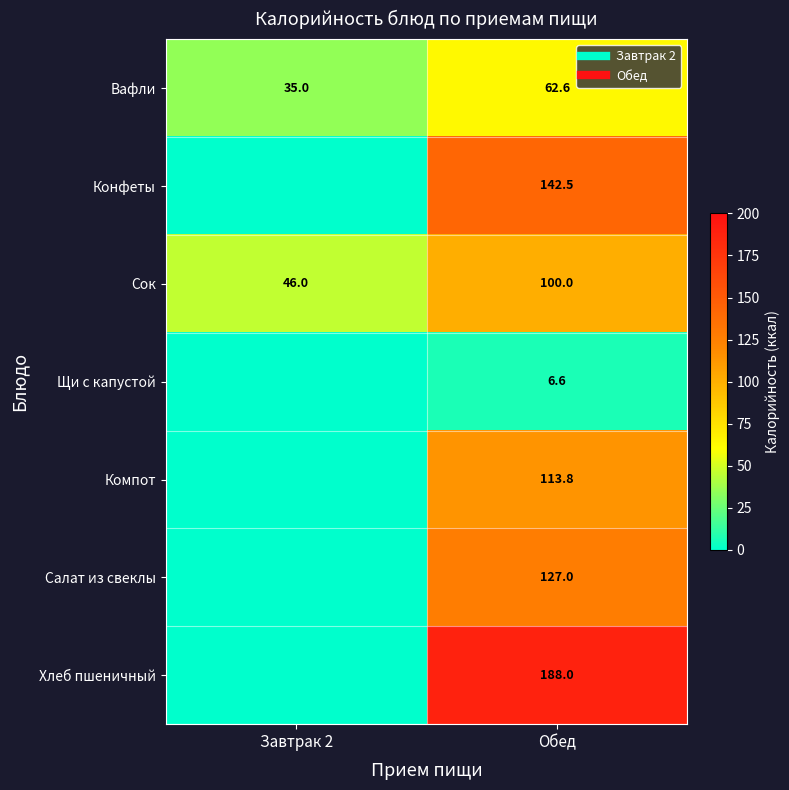

What is the difference between the Салат из свеклы values at Завтрак 2 and Обед?

127.0